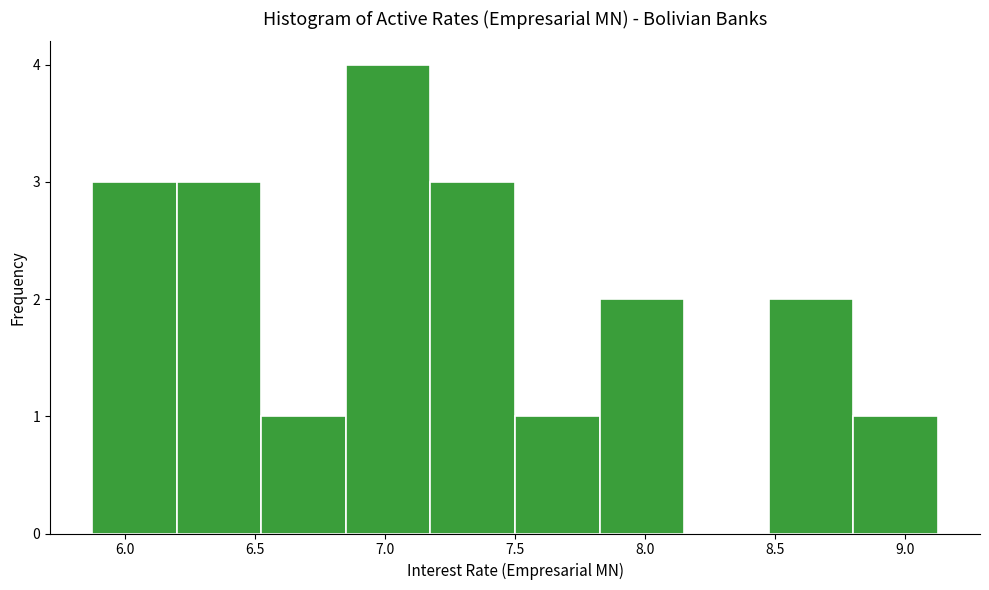

Reading left to right, list every bar in this chart as the range it spans on the x-axis followed by its height. Neither the bar edges nor the heights are printed on the chart, so give them approximately, as read against the axes.

5.90 to 6.20: 3
6.20 to 6.55: 3
6.55 to 6.85: 1
6.85 to 7.20: 4
7.20 to 7.50: 3
7.50 to 7.85: 1
7.85 to 8.15: 2
8.15 to 8.50: 0
8.50 to 8.80: 2
8.80 to 9.15: 1